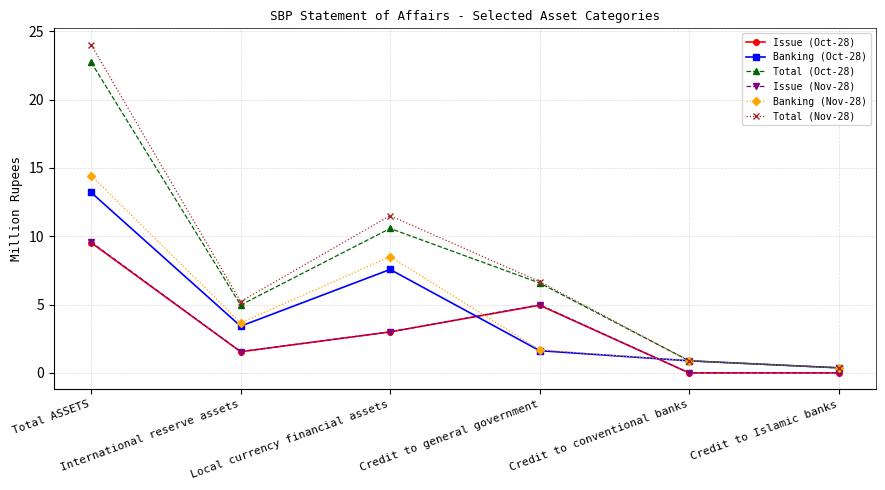

Reading left to right, extract all data points from this chart.

Issue (Oct-28): 9.5	1.5	3.0	5.0	0.0	0.0
Banking (Oct-28): 13.2	3.4	7.6	1.6	0.9	0.4
Total (Oct-28): 22.7	5.0	10.6	6.6	0.9	0.4
Issue (Nov-28): 9.6	1.6	3.0	5.0	0.0	0.0
Banking (Nov-28): 14.4	3.7	8.5	1.7	0.9	0.4
Total (Nov-28): 24.0	5.2	11.5	6.7	0.9	0.4